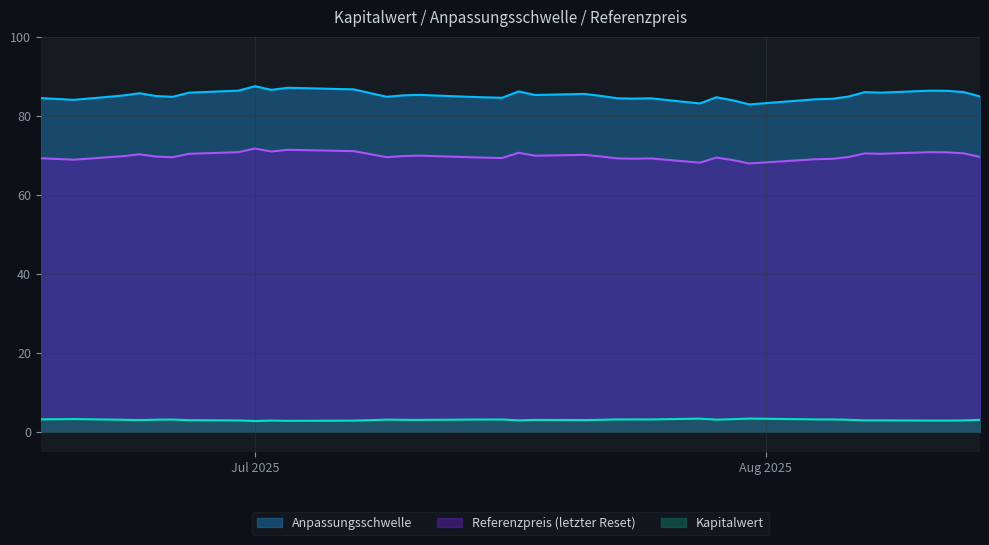

Where is Kapitalwert nearest to the value 3?

2025-07-18